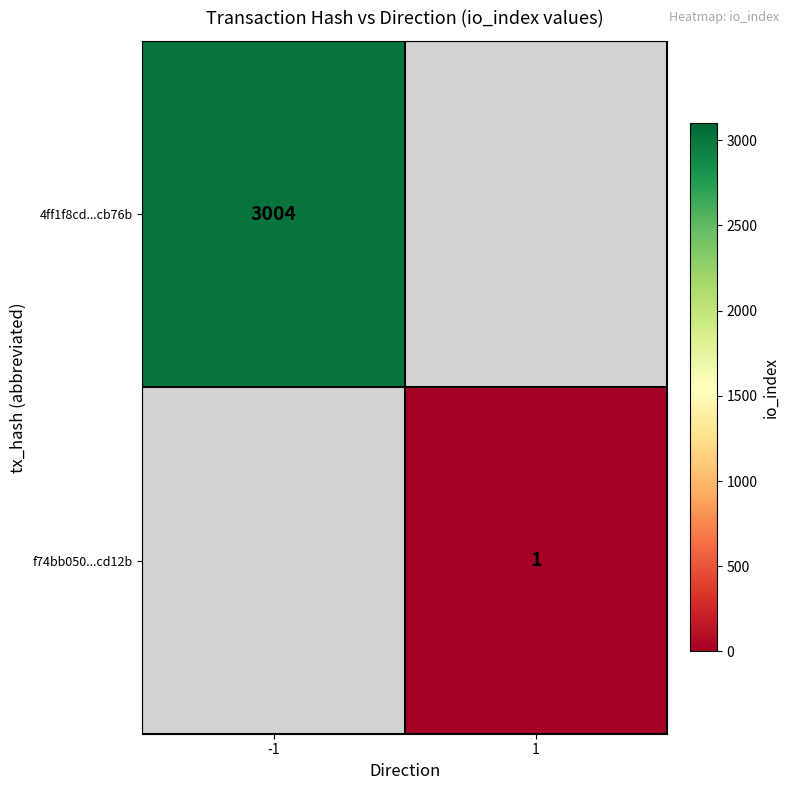

The 4ff1f8cd...cb76b series shows 3004 at -1. True or false?

True